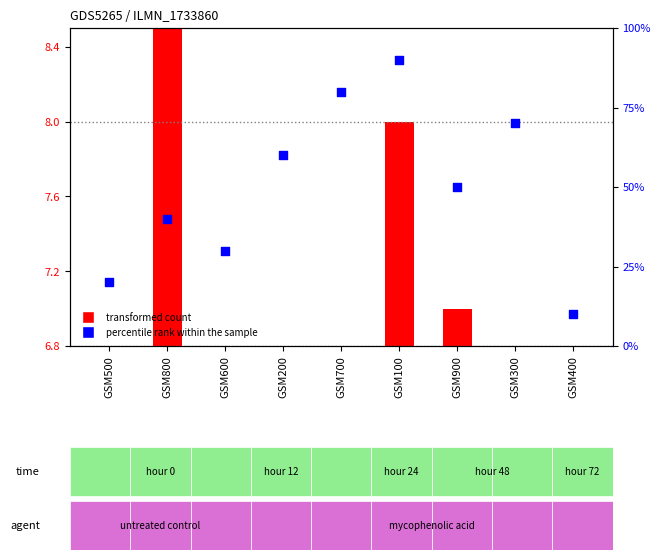

At which category is the sum across all series the highest?

GSM100